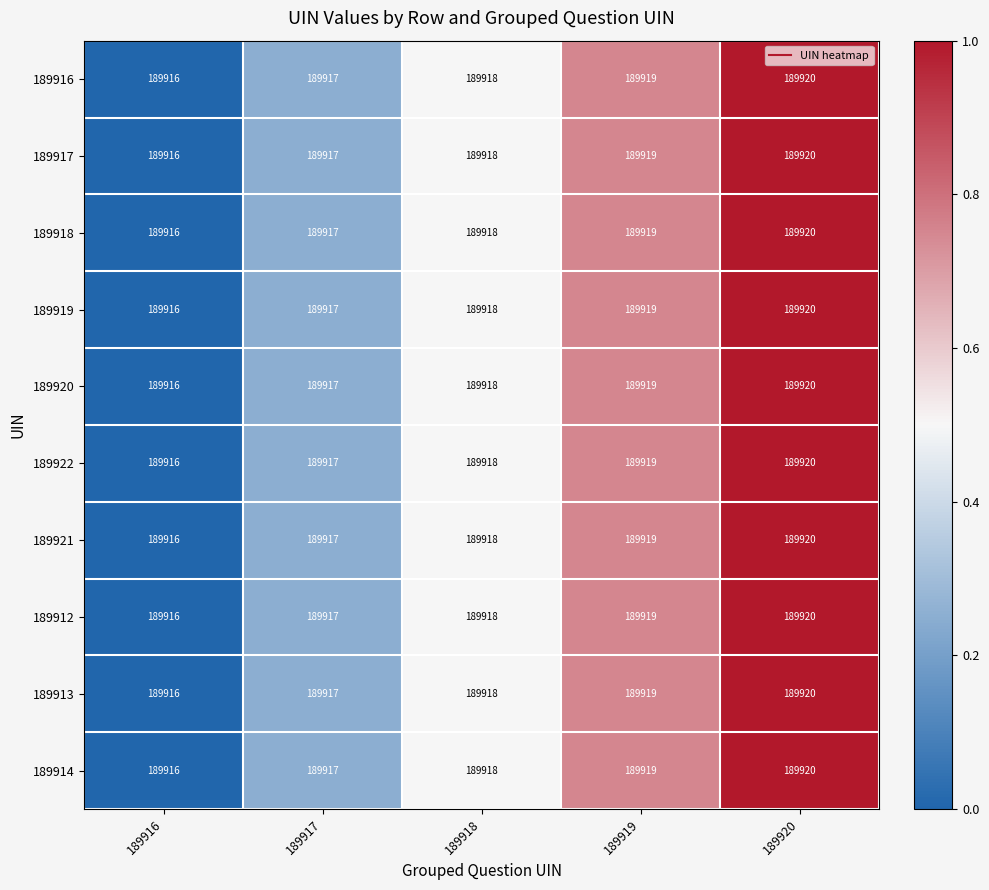

Count the number of data series in this chart.

10